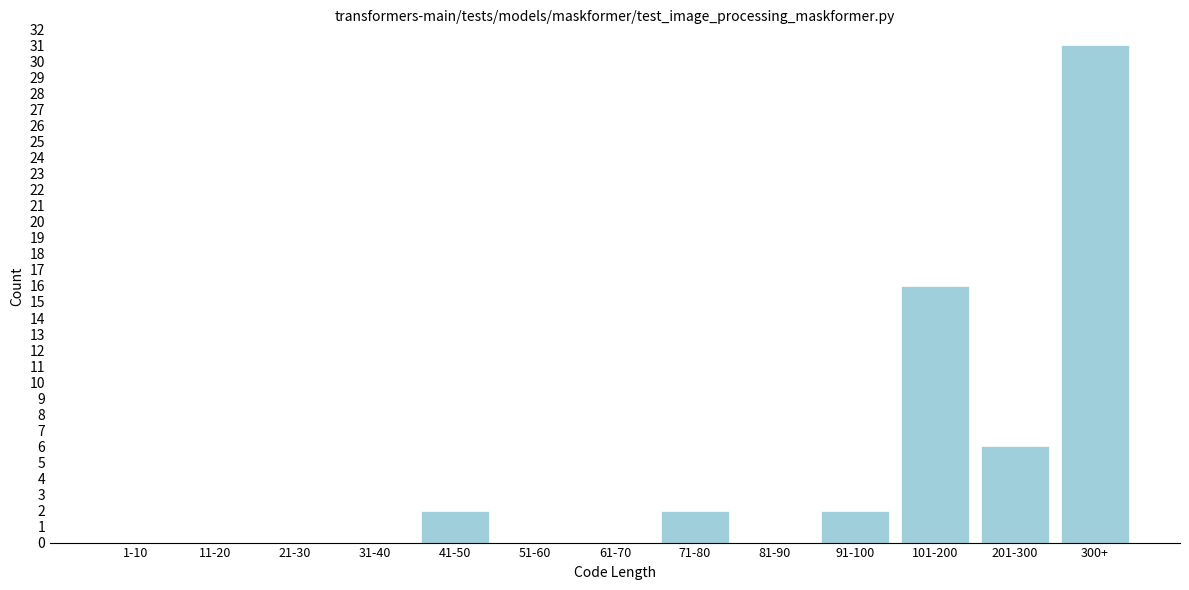

Reading left to right, list all the values displayed in this chart.

1-10=0	11-20=0	21-30=0	31-40=0	41-50=2	51-60=0	61-70=0	71-80=2	81-90=0	91-100=2	101-200=16	201-300=6	300+=31